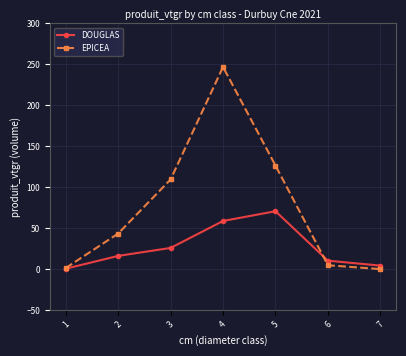

The EPICEA series shows 109.5 at 3. True or false?

True